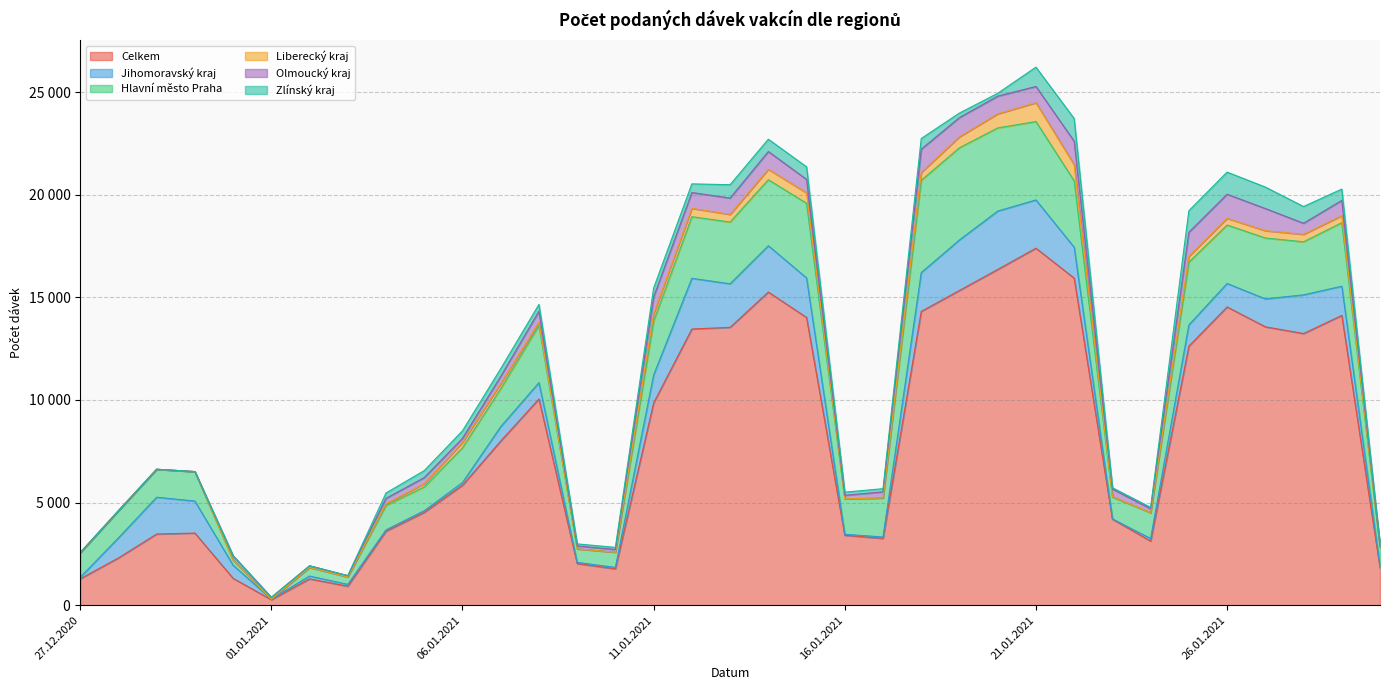

True or false: Zlínský kraj has more than 2 points higher than both neighbors.

True